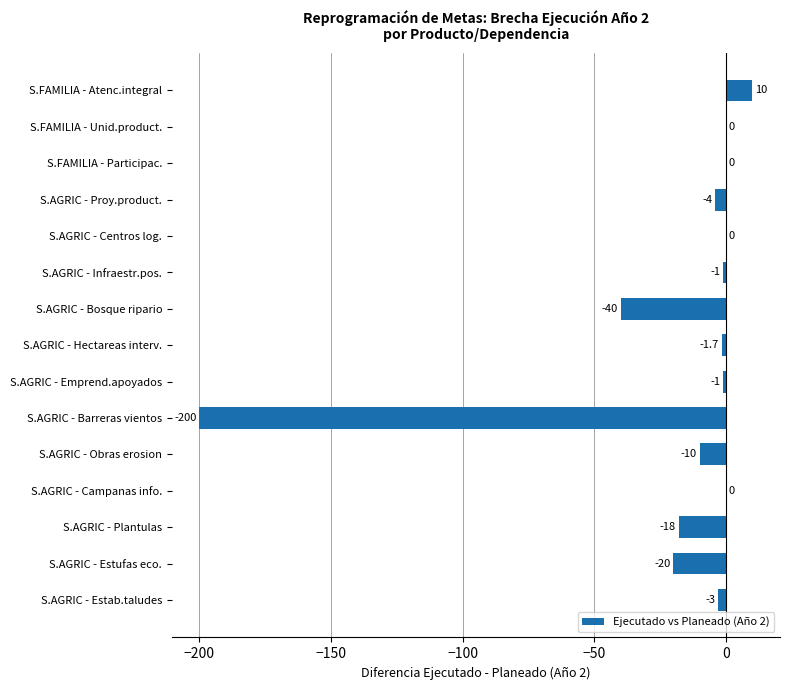

What is the sum of all values?

-288.7